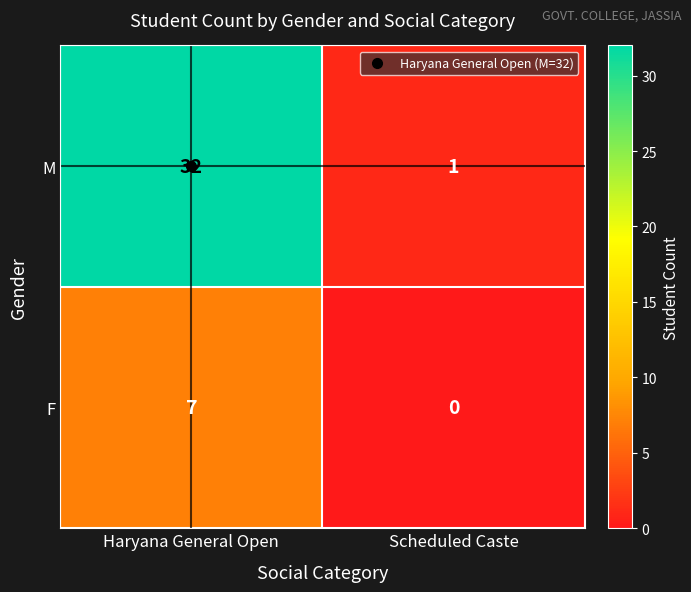

At which label is M closest to 16?

Scheduled Caste